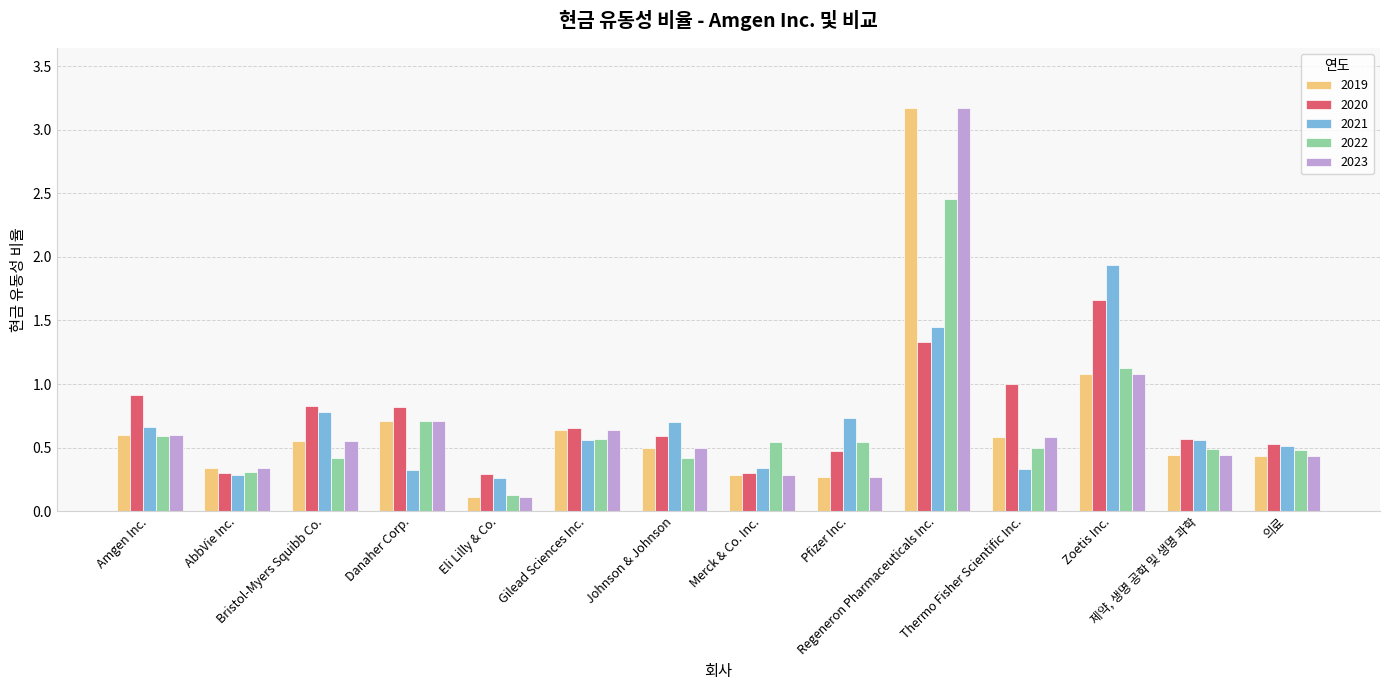

What is the difference between the second highest and second lowest values in the 2022 series?

0.8